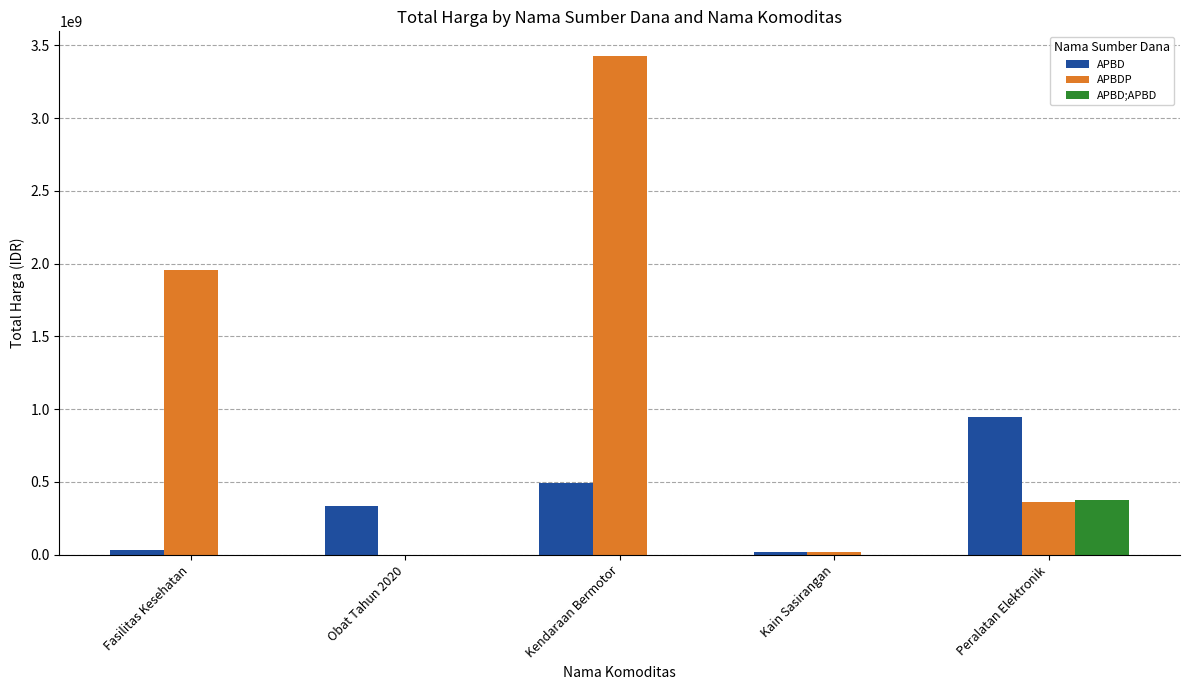

How many categories are shown in the chart?

5